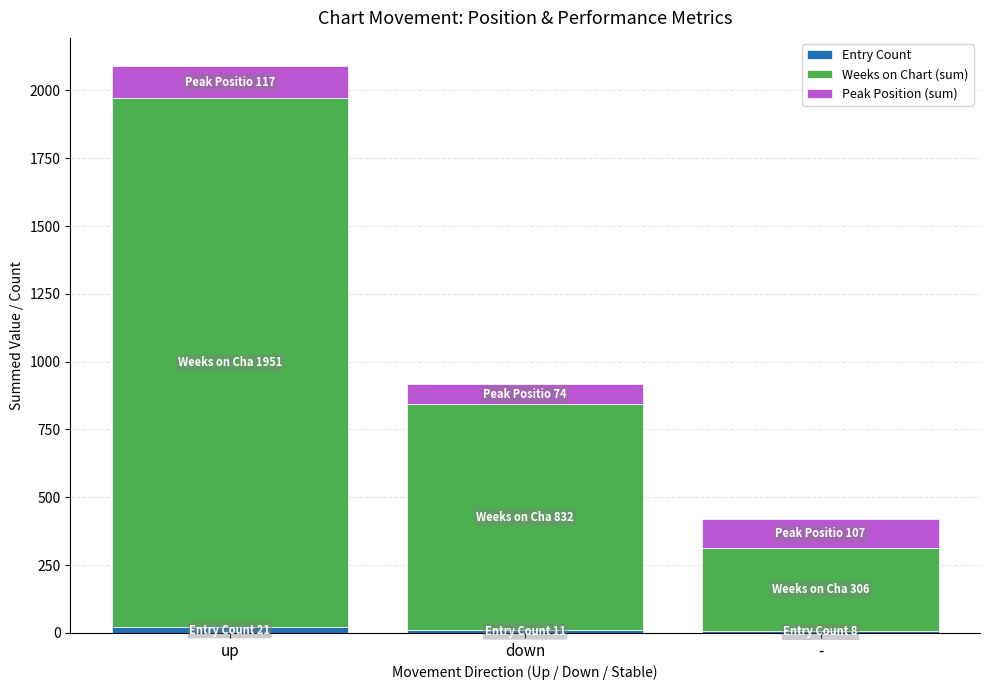

At which category is the sum across all series the highest?

up